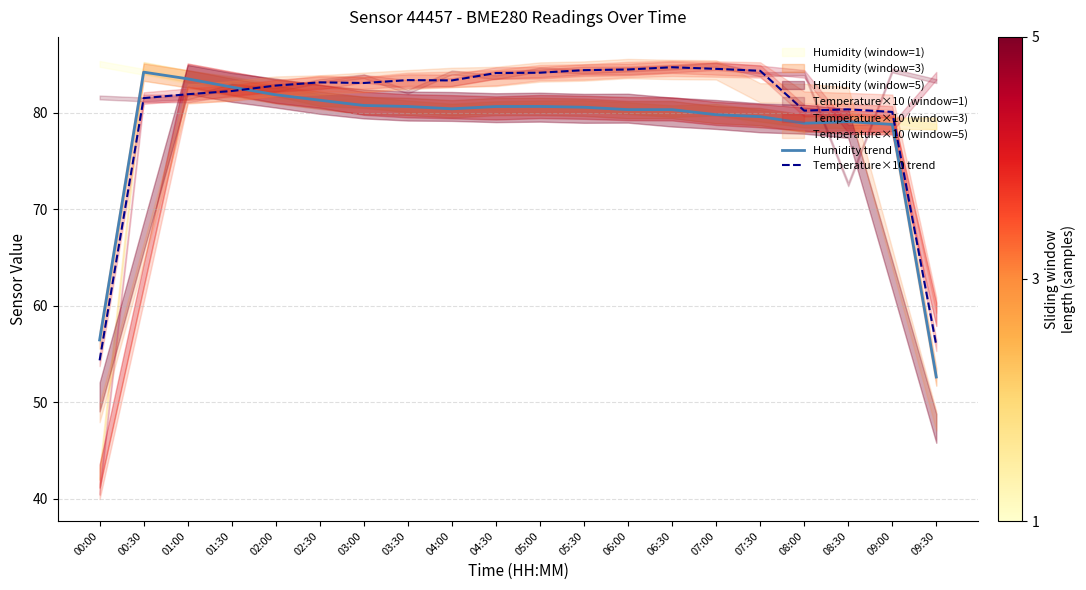

The value of Temperature×10 trend at 09:00 is 80.1. True or false?

True